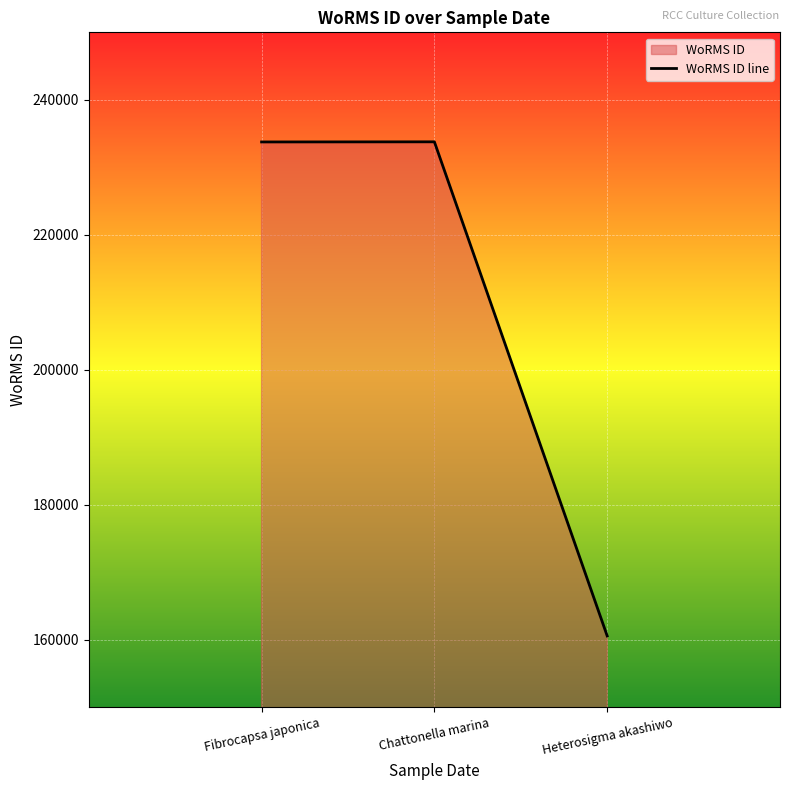

What is the change in value from Chattonella marina to Heterosigma akashiwo?

-73195